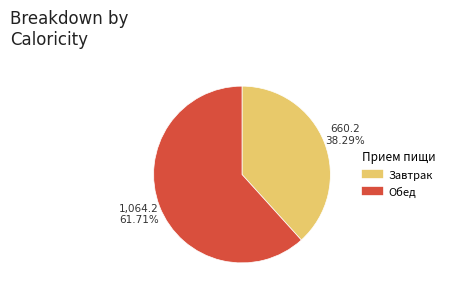

Is there a majority slice in this chart?

Yes